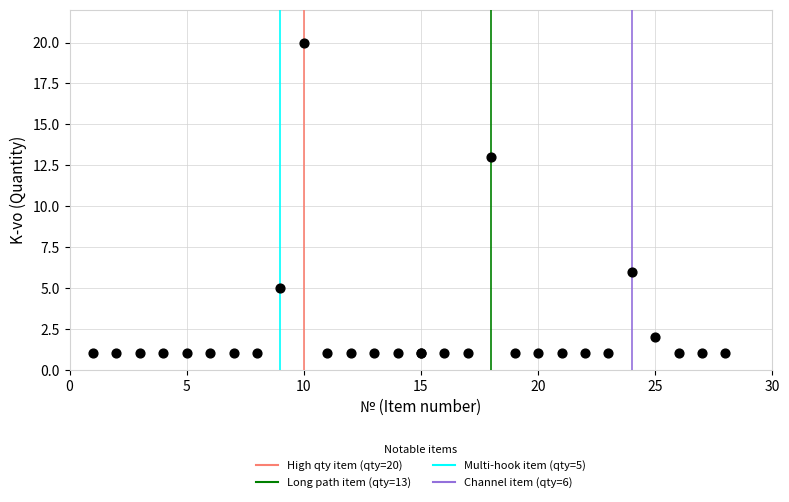

What Y value in the scatter plot is closest to 10?

13